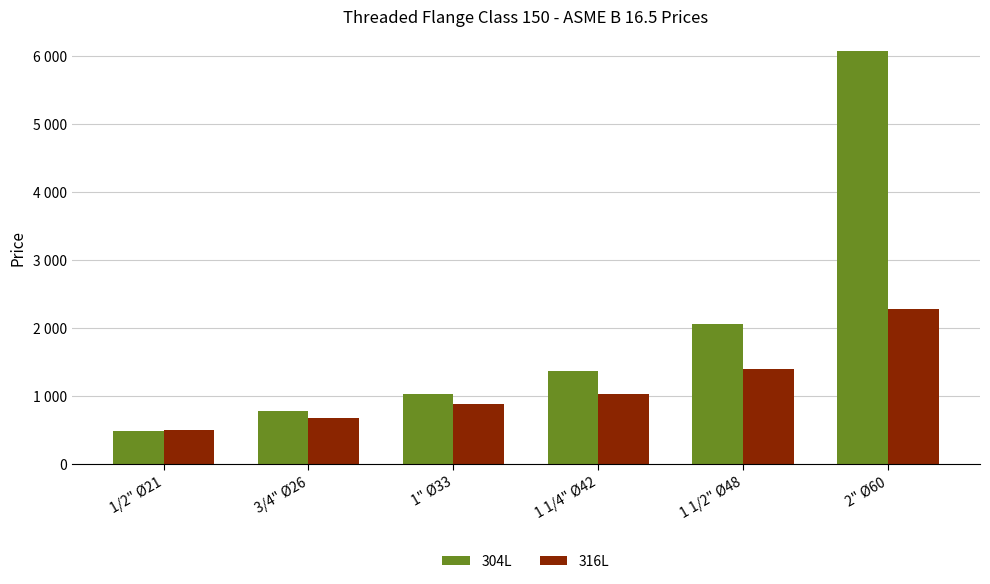

Between 3/4" Ø26 and 1" Ø33, which series saw the biggest shift?

304L